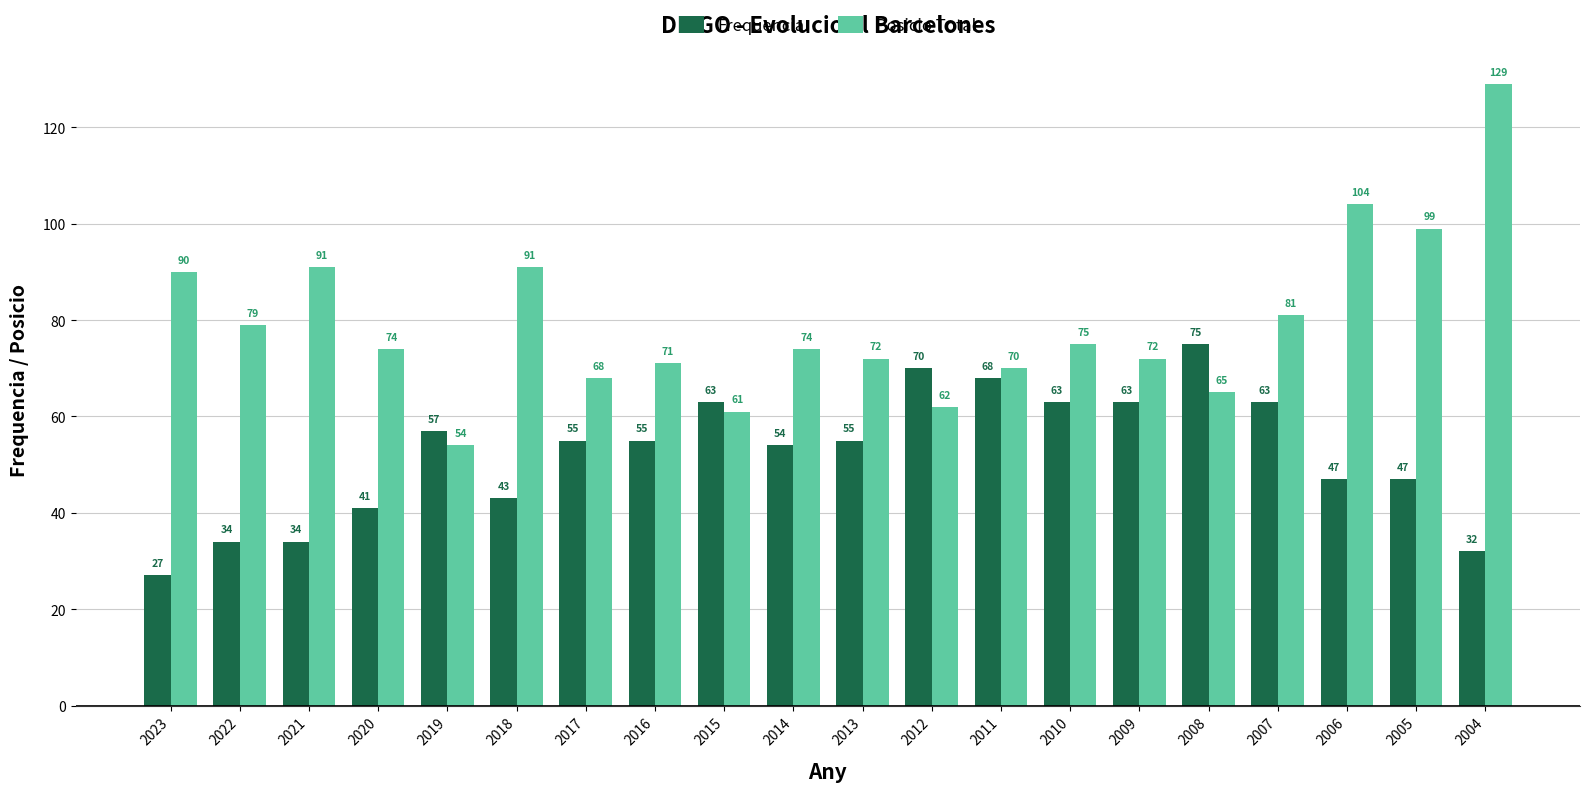

Reading left to right, transcribe all the data shown in this chart.

Frequencia: 2023=27	2022=34	2021=34	2020=41	2019=57	2018=43	2017=55	2016=55	2015=63	2014=54	2013=55	2012=70	2011=68	2010=63	2009=63	2008=75	2007=63	2006=47	2005=47	2004=32
Posicio Total: 2023=90	2022=79	2021=91	2020=74	2019=54	2018=91	2017=68	2016=71	2015=61	2014=74	2013=72	2012=62	2011=70	2010=75	2009=72	2008=65	2007=81	2006=104	2005=99	2004=129